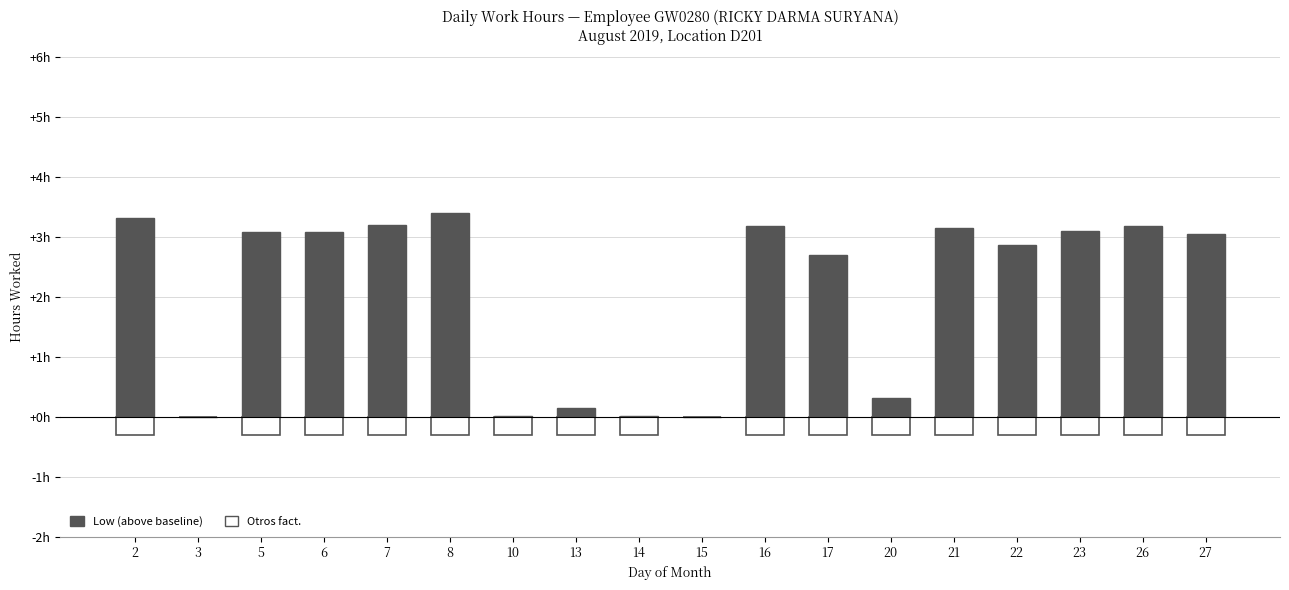

Reading right to left, list all the values displayed in this chart.

Low (above baseline): 3.1	3.2	3.1	2.9	3.2	0.3	2.7	3.2	0.0	0.0	0.2	0.0	3.4	3.2	3.1	3.1	0.0	3.3
Otros fact.: -0.3	-0.3	-0.3	-0.3	-0.3	-0.3	-0.3	-0.3	0.0	-0.3	-0.3	-0.3	-0.3	-0.3	-0.3	-0.3	0.0	-0.3